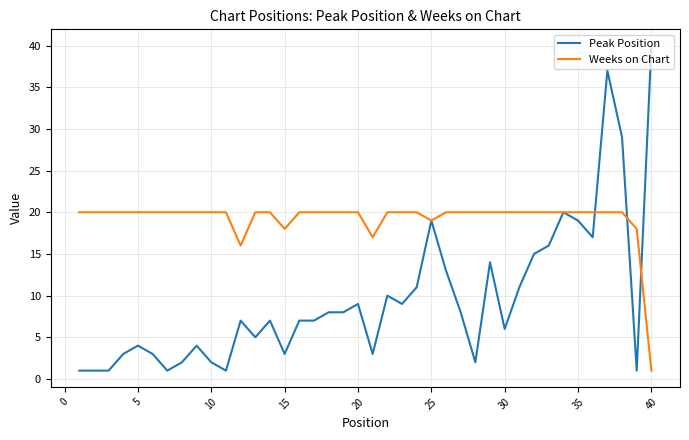

Which series has the largest total across all categories?

Weeks on Chart